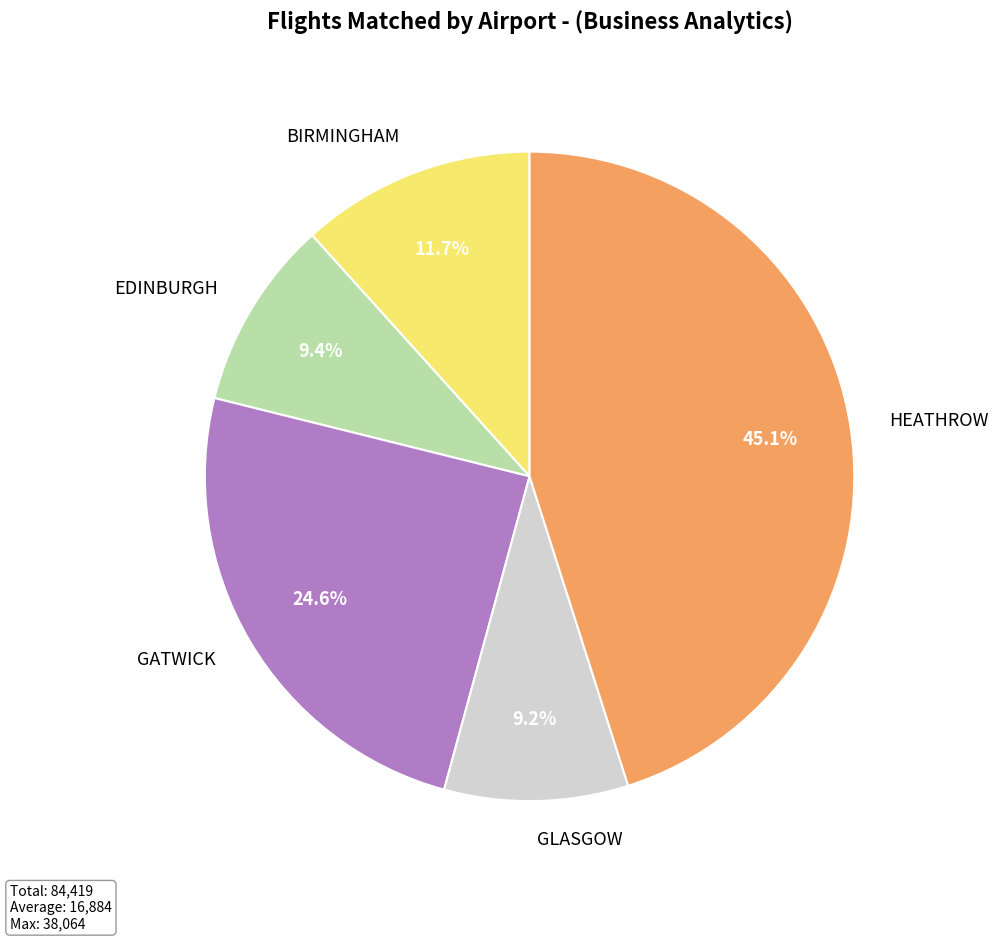

To the nearest percent, what is the difference between the largest and smallest slice percentages?

36%